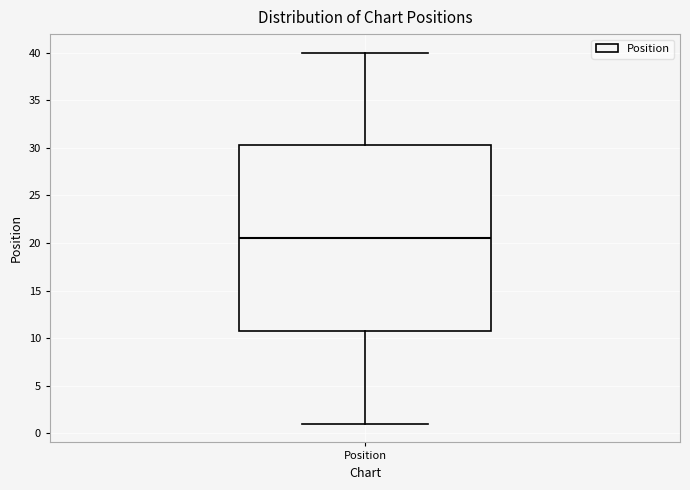

Read this box plot against the y-axis: the position of the median line, the range covered by the box, and the ends of both whiskers. The values are not printed on the chart, so give them approximately, as read against the axis.

median 20.5, box 11.0 to 30.5, whiskers 1.0 to 40.0